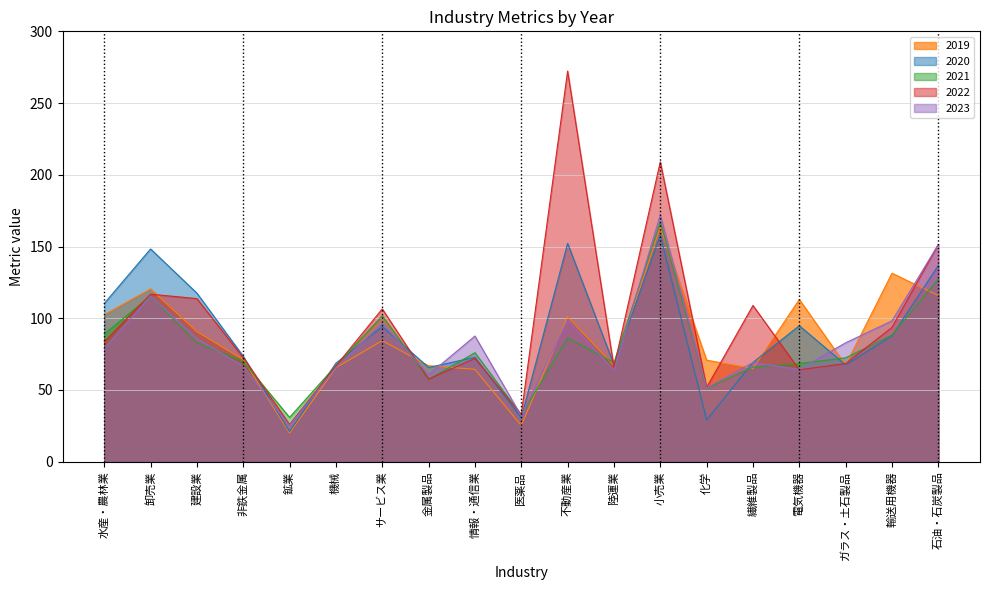

How many data points in 2022 are above 72?

10